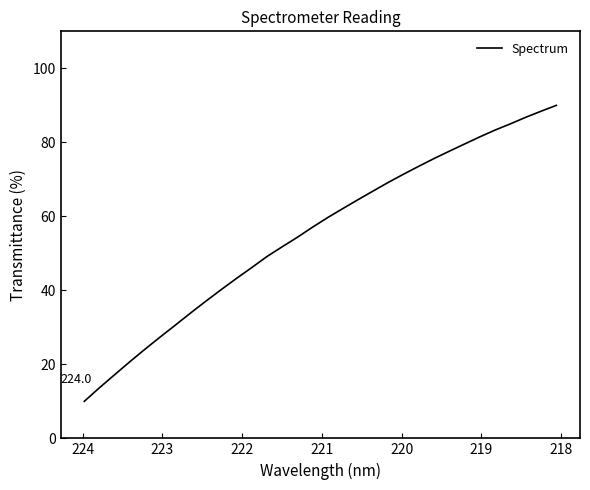

How many lines are shown in the chart?

1